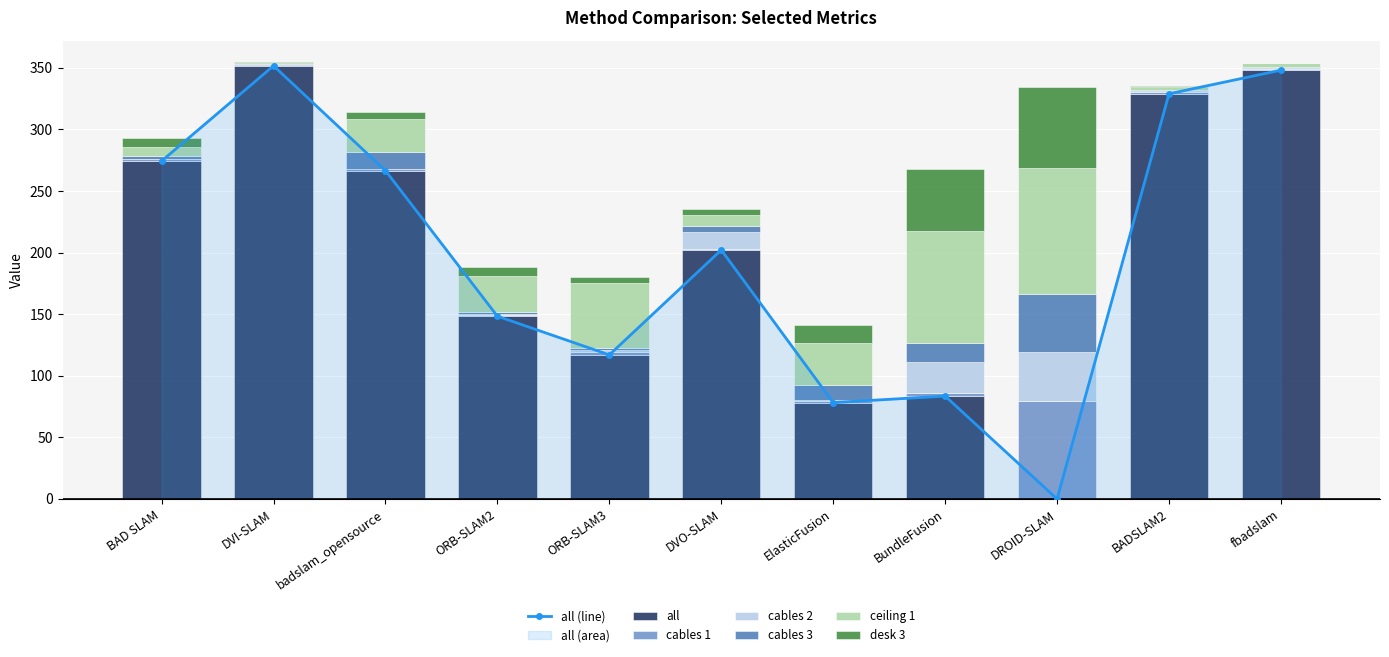

Reading left to right, list all the values displayed in this chart.

all: BAD SLAM=274.2	DVI-SLAM=351.6	badslam_opensource=266.5	ORB-SLAM2=148.3	ORB-SLAM3=116.9	DVO-SLAM=202.1	ElasticFusion=78.2	BundleFusion=83.5	DROID-SLAM=0.0	BADSLAM2=328.8	fbadslam=348.0
cables 1: BAD SLAM=1.3	DVI-SLAM=0.3	badslam_opensource=1.1	ORB-SLAM2=1.2	ORB-SLAM3=2.6	DVO-SLAM=0.8	ElasticFusion=1.4	BundleFusion=2.1	DROID-SLAM=79.2	BADSLAM2=1.4	fbadslam=1.2
cables 2: BAD SLAM=0.5	DVI-SLAM=0.7	badslam_opensource=0.6	ORB-SLAM2=0.7	ORB-SLAM3=1.0	DVO-SLAM=13.7	ElasticFusion=0.7	BundleFusion=25.5	DROID-SLAM=40.3	BADSLAM2=0.5	fbadslam=0.6
cables 3: BAD SLAM=2.1	DVI-SLAM=0.4	badslam_opensource=13.6	ORB-SLAM2=1.1	ORB-SLAM3=1.9	DVO-SLAM=5.1	ElasticFusion=12.5	BundleFusion=15.6	DROID-SLAM=46.4	BADSLAM2=0.8	fbadslam=0.8
ceiling 1: BAD SLAM=7.2	DVI-SLAM=1.1	badslam_opensource=26.2	ORB-SLAM2=29.4	ORB-SLAM3=52.7	DVO-SLAM=9.0	ElasticFusion=33.8	BundleFusion=90.6	DROID-SLAM=102.4	BADSLAM2=2.5	fbadslam=3.0
desk 3: BAD SLAM=7.6	DVI-SLAM=0.3	badslam_opensource=6.1	ORB-SLAM2=7.6	ORB-SLAM3=5.1	DVO-SLAM=4.9	ElasticFusion=14.4	BundleFusion=50.1	DROID-SLAM=66.0	BADSLAM2=0.9	fbadslam=0.4